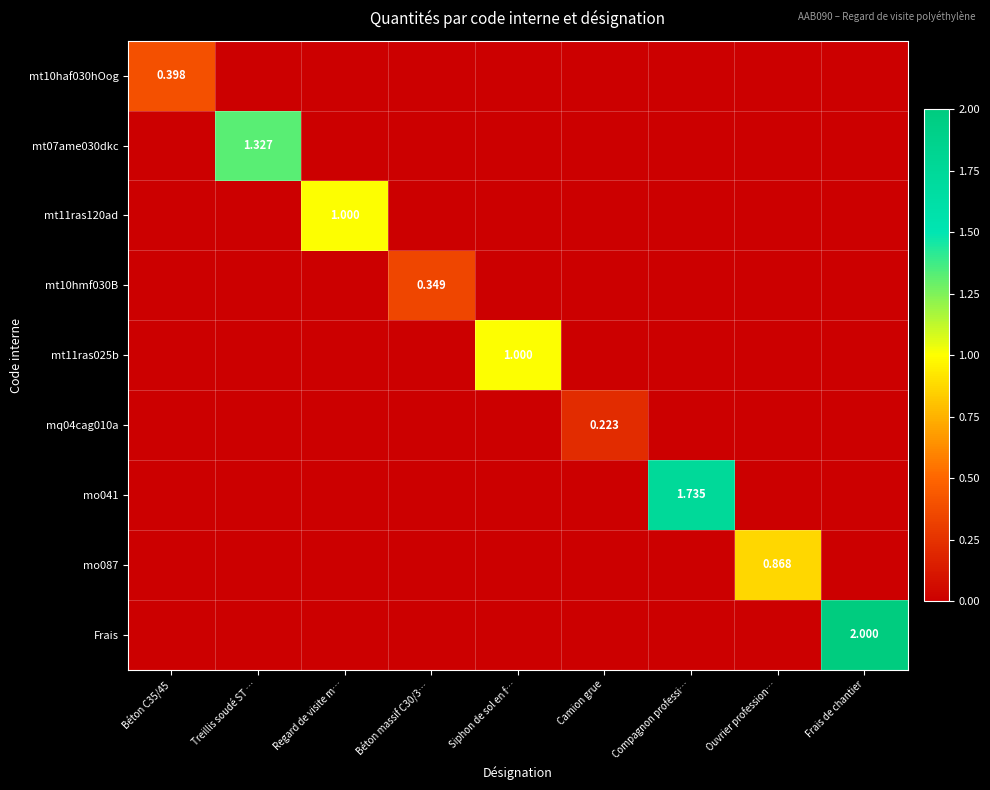

Is the value of mo041 at Compagnon professi… greater than the value of mt11ras025b at Camion grue?

Yes